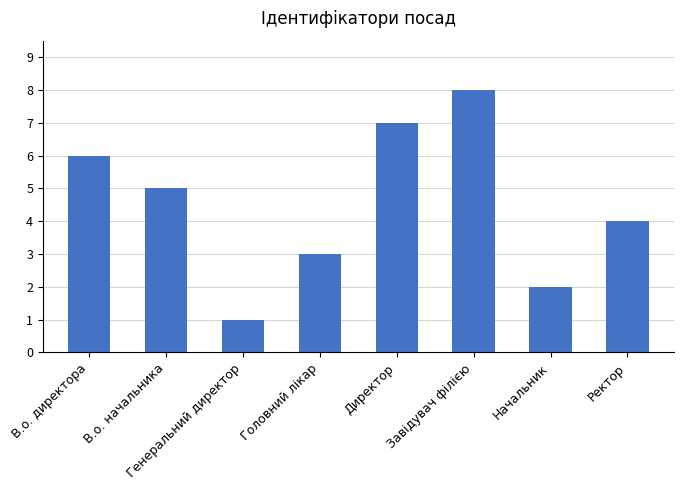

What is the value of the 4th bar from the left?

3